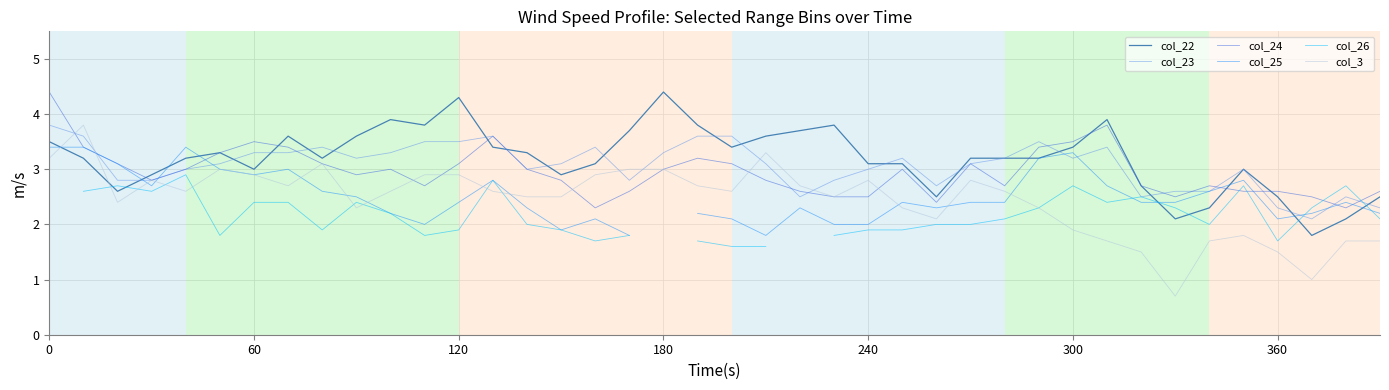

True or false: col_3 and col_22 cross at least once.

True